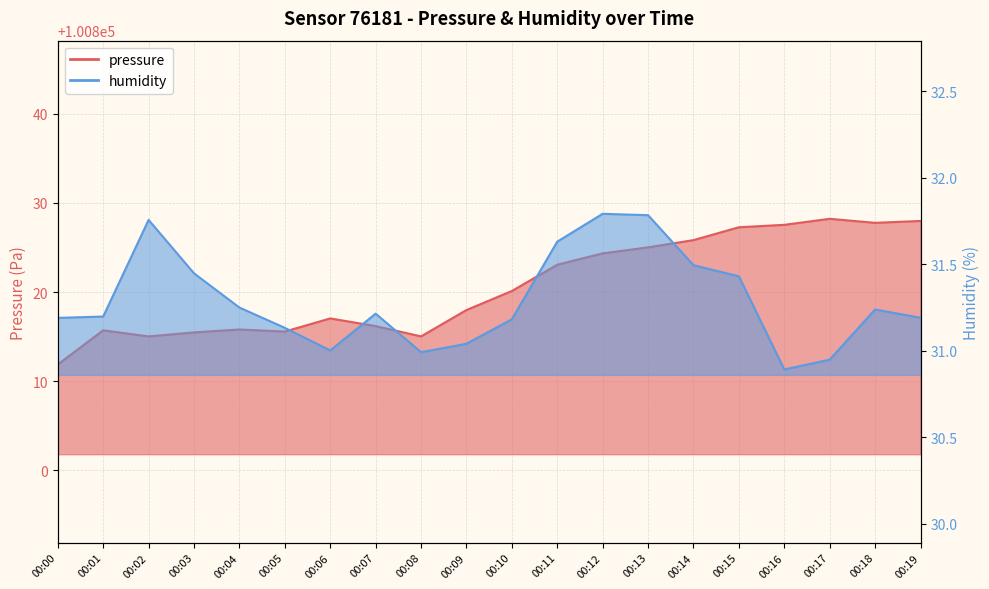

True or false: pressure has more than 1 points higher than both neighbors.

True